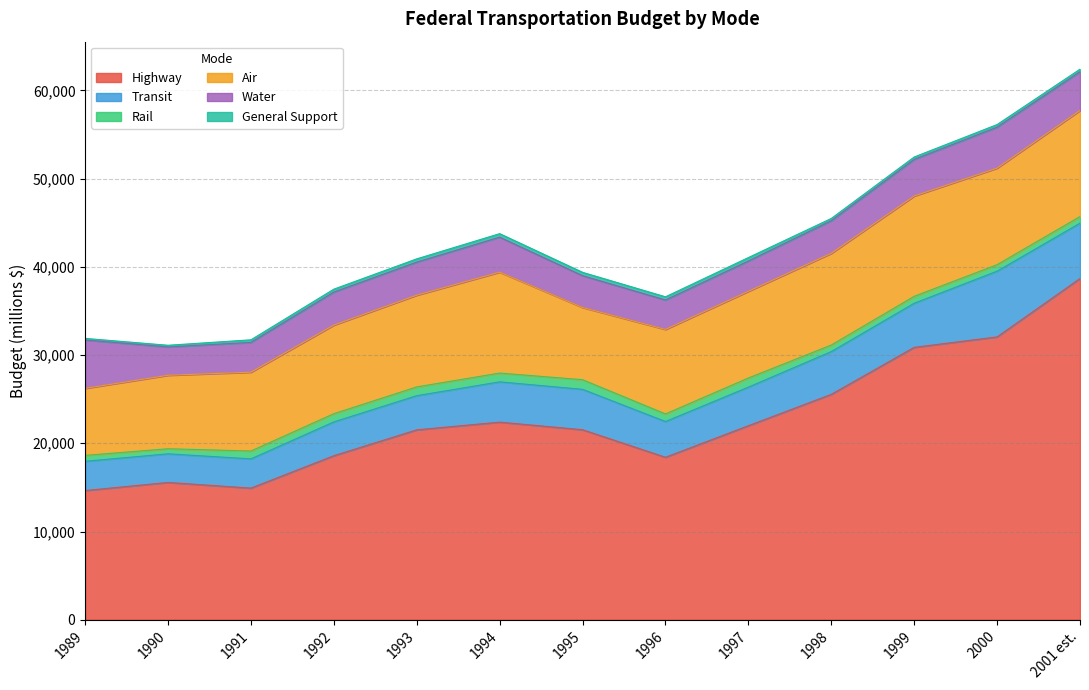

The value of Highway at 2001 est. is 12677. True or false?

False